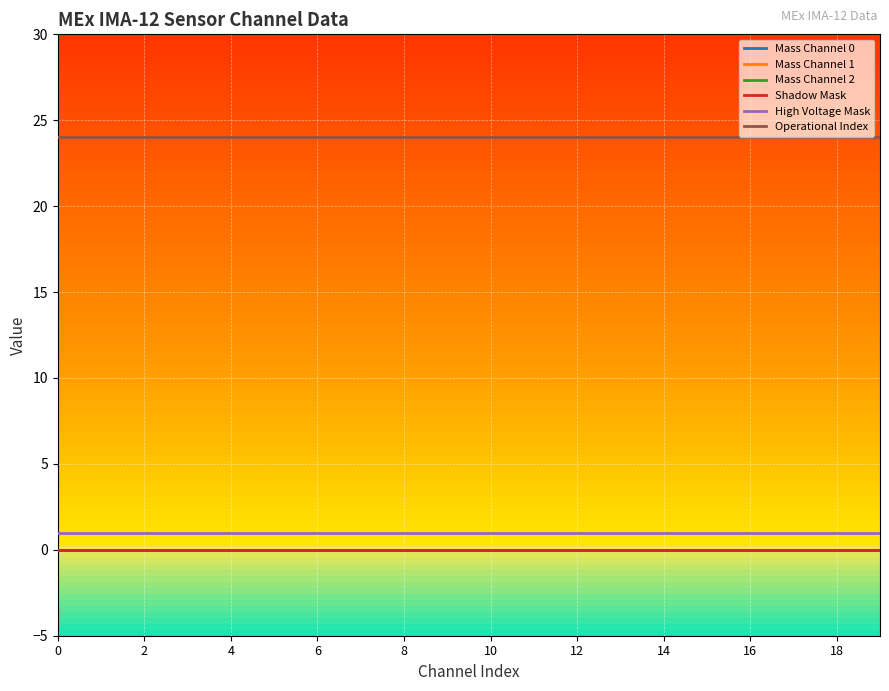

True or false: Shadow Mask and Mass Channel 2 cross at least once.

False